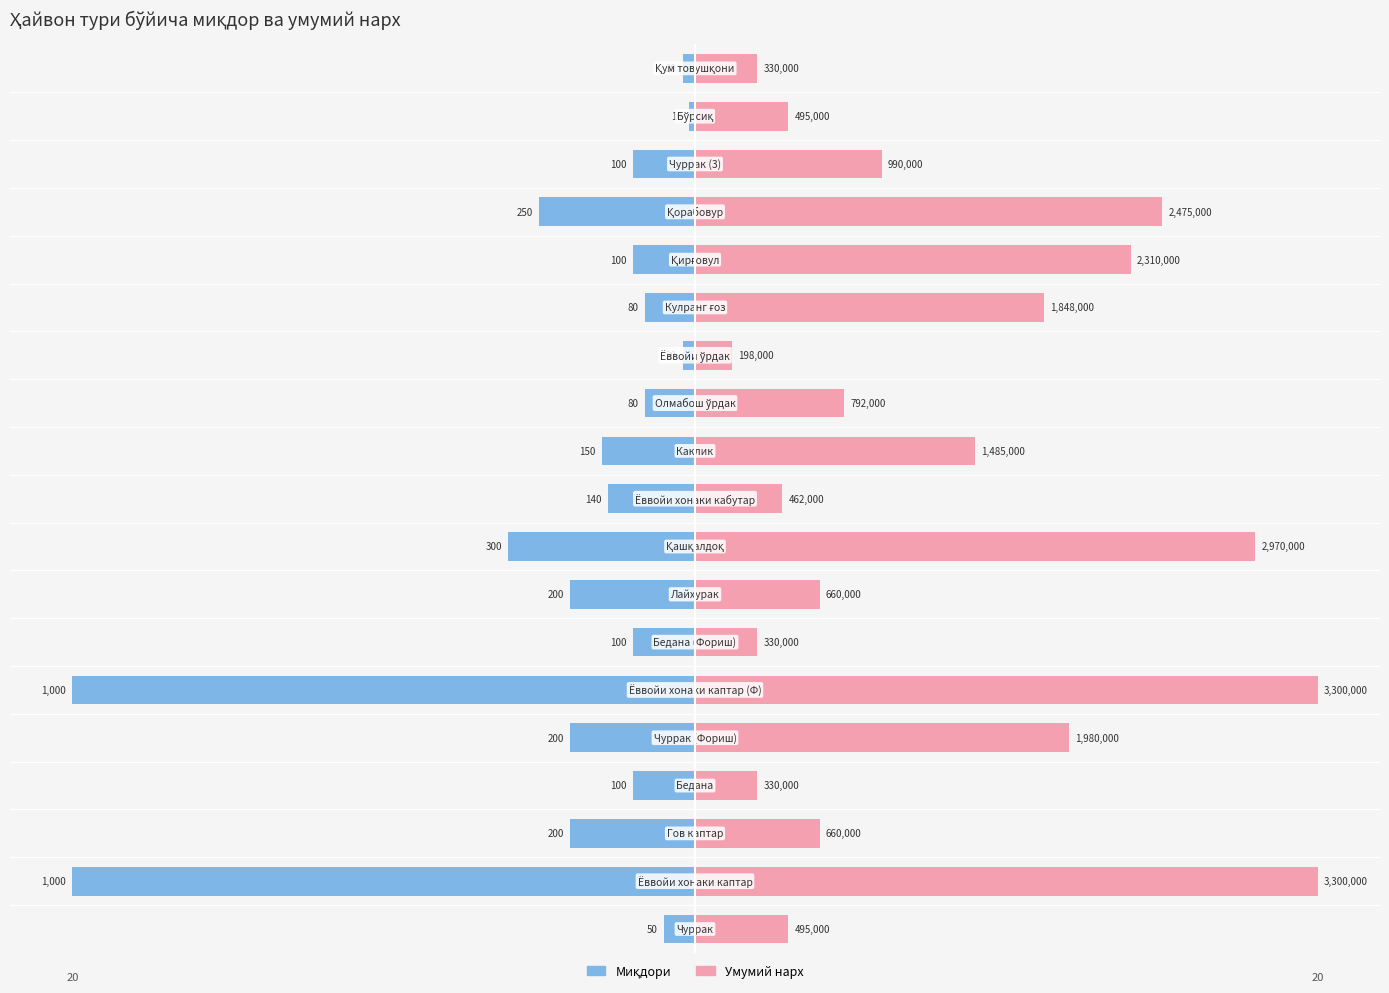

Is the value of Миқдори at 10 greater than the value of Умумий нарх at 14?

No